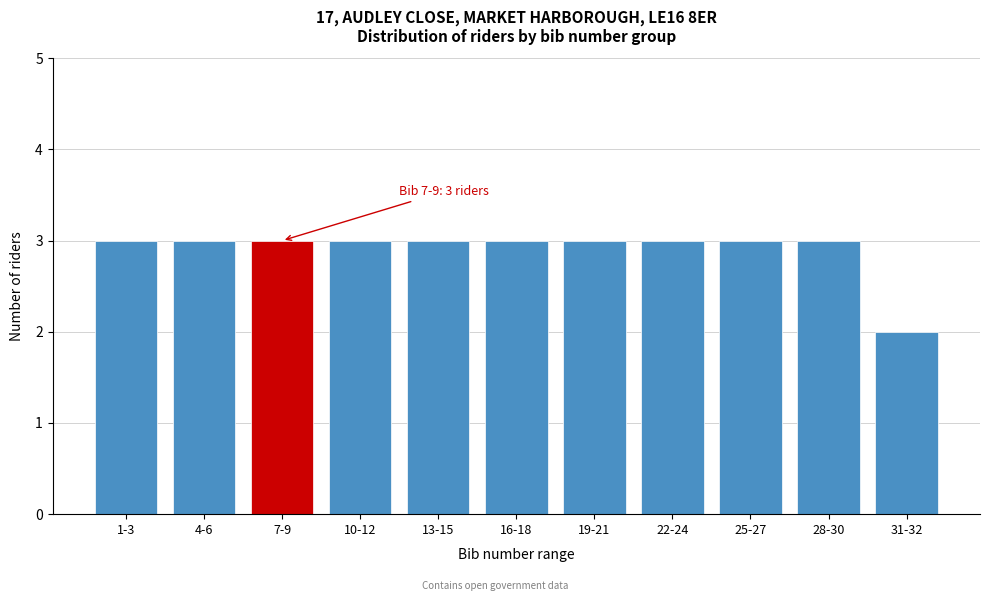

Reading left to right, transcribe all the data shown in this chart.

1-3=3	4-6=3	7-9=3	10-12=3	13-15=3	16-18=3	19-21=3	22-24=3	25-27=3	28-30=3	31-32=2